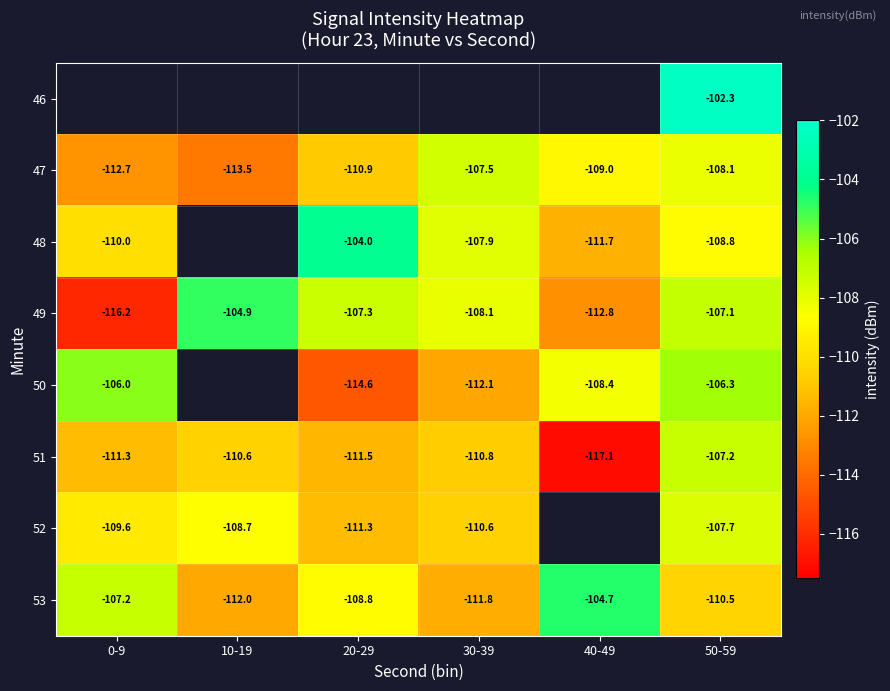

Is it true that 53 equals -107.2 at 0-9?

True